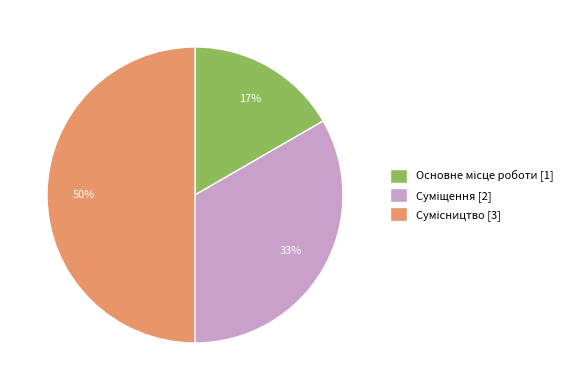

To the nearest percent, what is the difference between the largest and smallest slice percentages?

33%